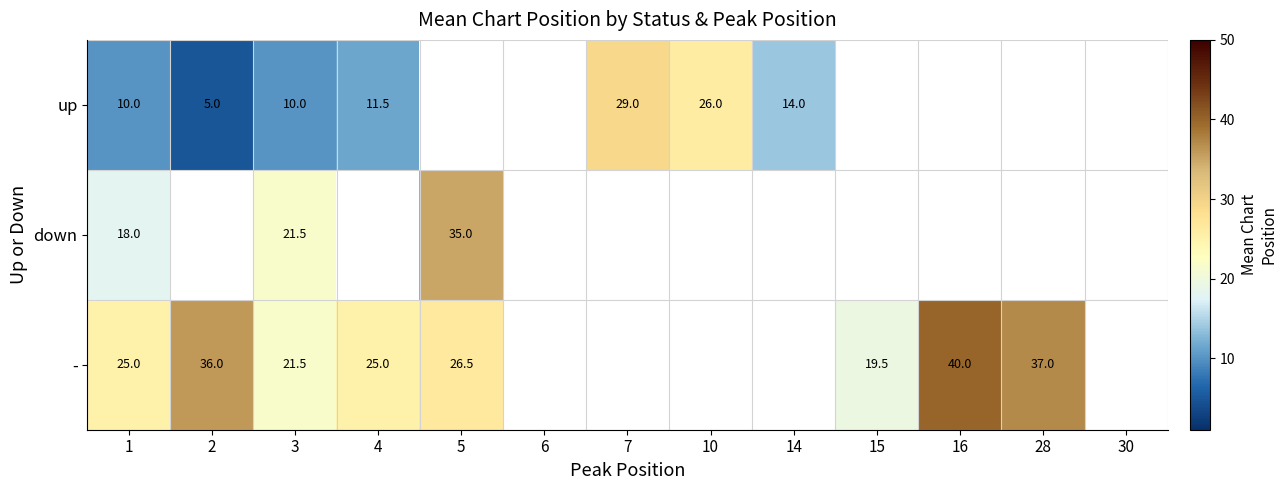

True or false: - has a value of 56.8 at 2.

False